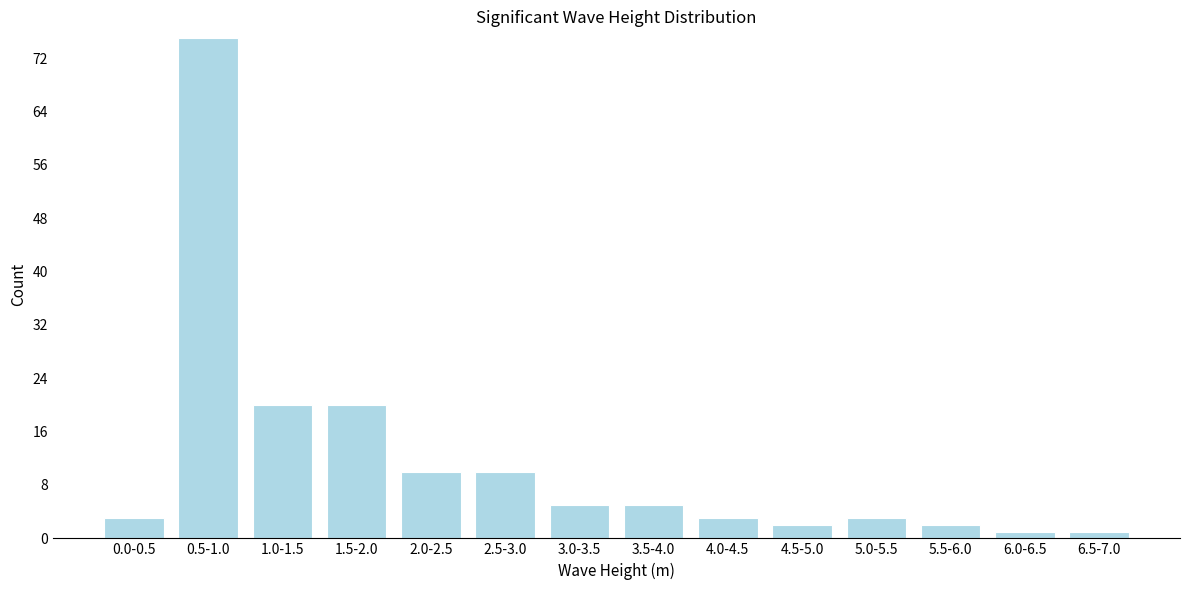

Reading right to left, list all the values displayed in this chart.

6.5-7.0=1	6.0-6.5=1	5.5-6.0=2	5.0-5.5=3	4.5-5.0=2	4.0-4.5=3	3.5-4.0=5	3.0-3.5=5	2.5-3.0=10	2.0-2.5=10	1.5-2.0=20	1.0-1.5=20	0.5-1.0=75	0.0-0.5=3